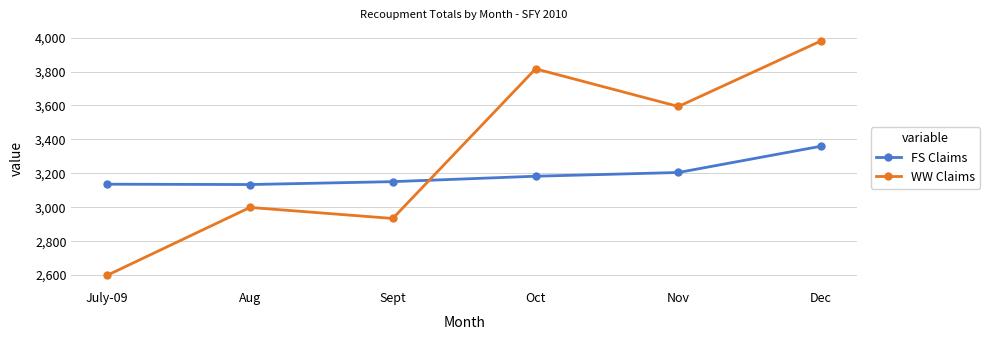

Which series has the largest range (max minus min)?

WW Claims